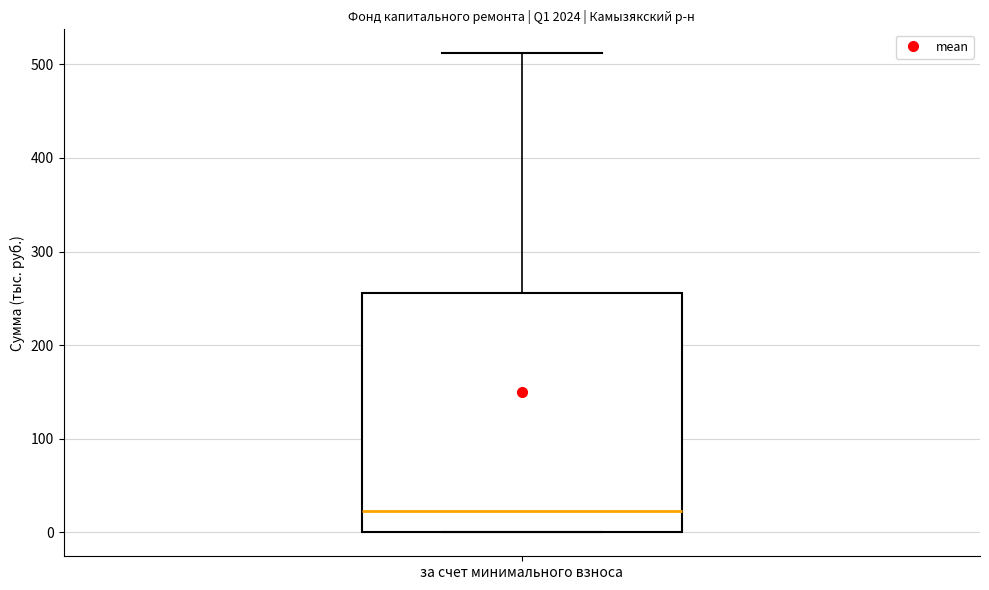

Transcribe this box plot: give where the median line is, the range the box spans, and where the two whiskers end, as read against the y-axis. The values are not printed on the chart, so give them approximately, as read against the axis.

median 20, box 0 to 260, whiskers 0 to 510